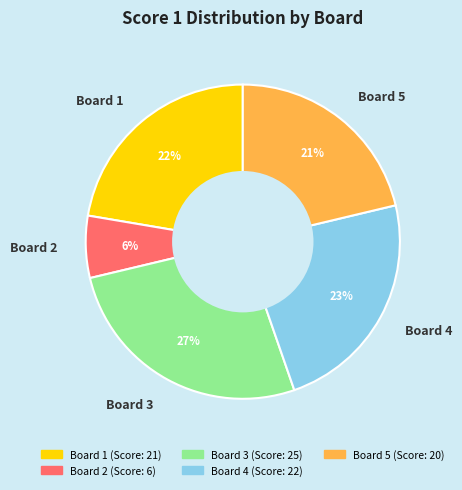

To the nearest percent, what percentage of the pie is Board 4?

23%